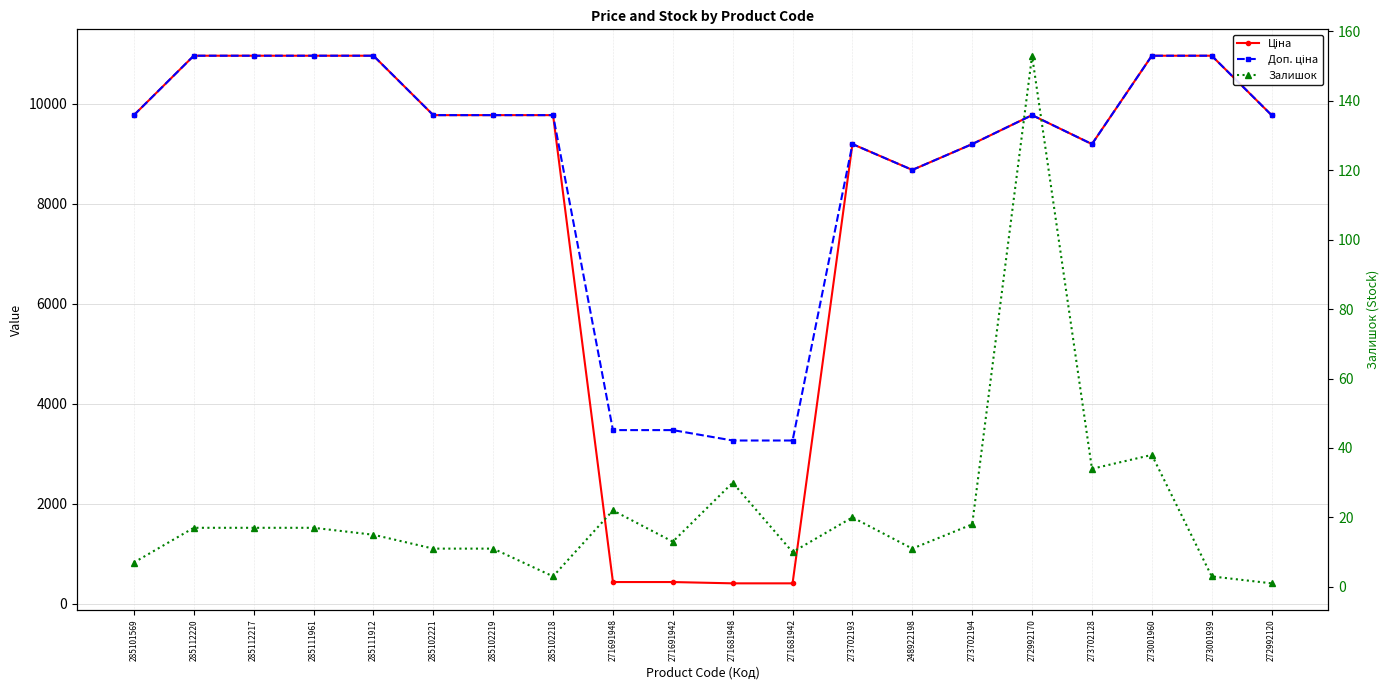

What are all the series names shown in the legend?

Ціна, Доп. ціна, Залишок